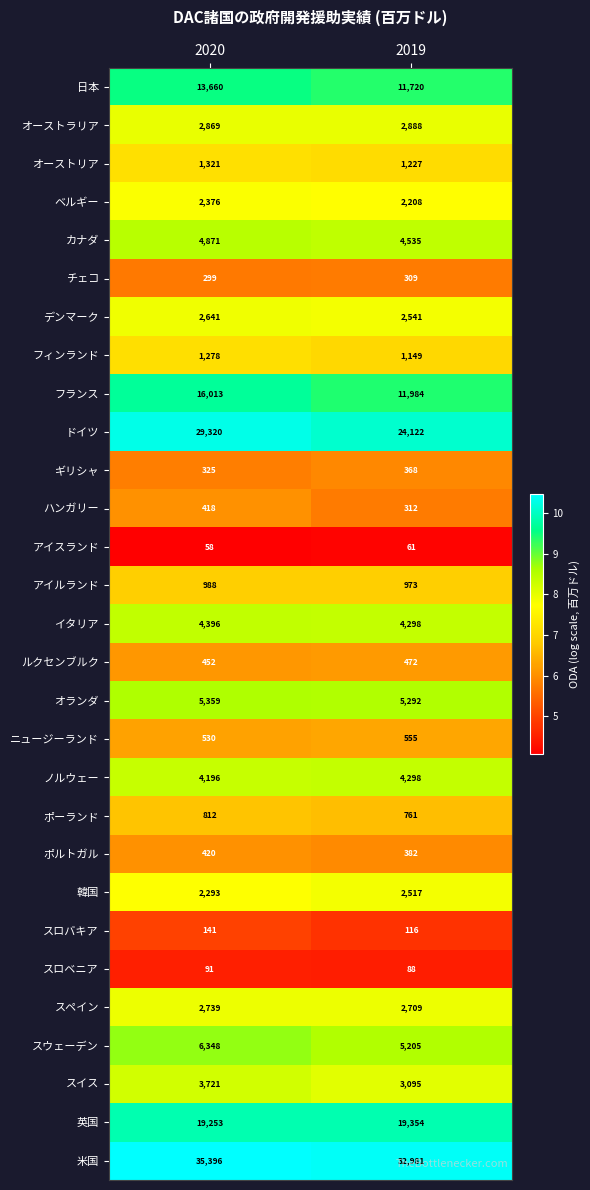

What is the greatest value displayed?

35396